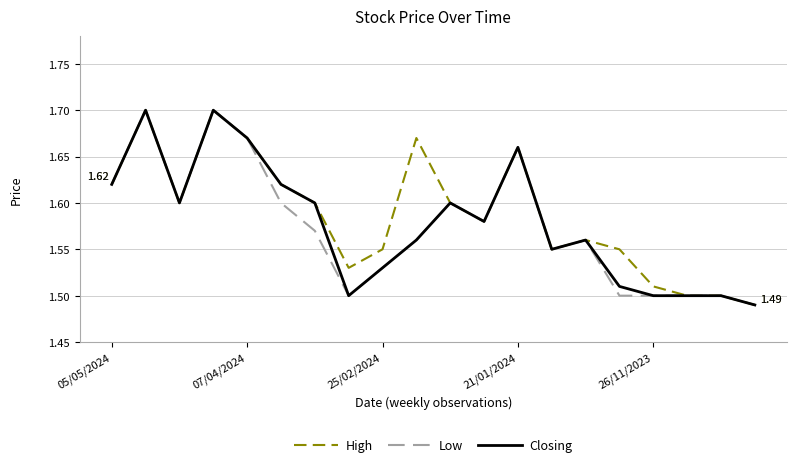

What are all the series names shown in the legend?

High, Low, Closing